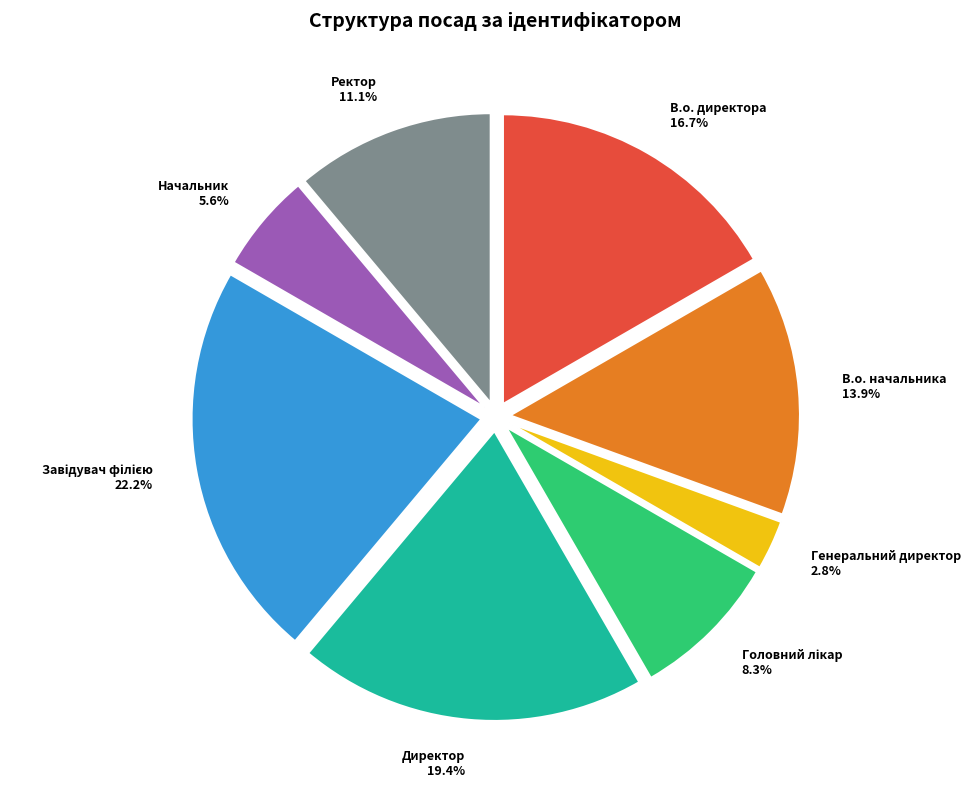

To the nearest percent, what is the combined percentage of Ректор and Генеральний директор?

14%